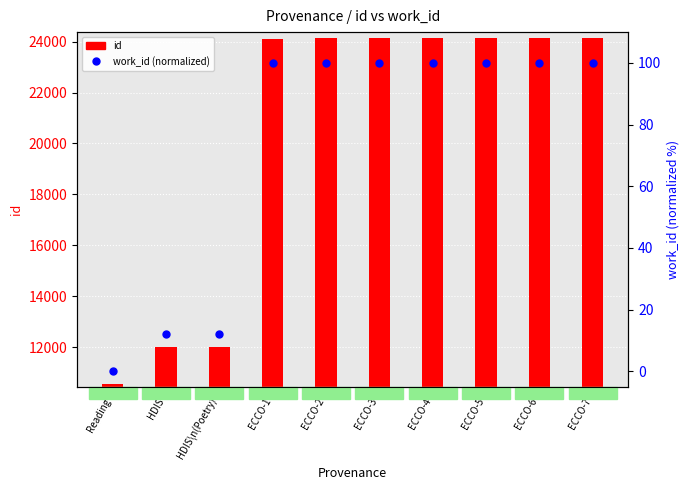

At how many categories does at least one series exceed 15844?

7